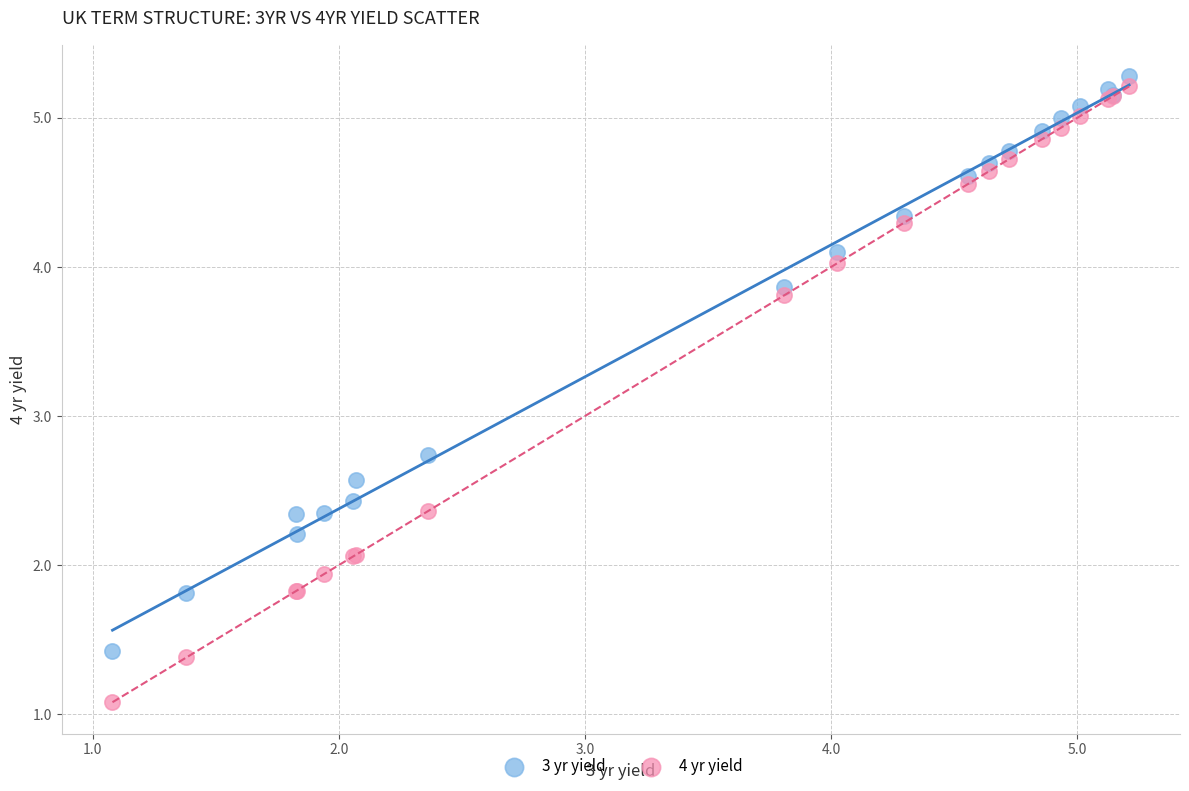

Which series reaches the maximum Y coordinate?

3 yr yield